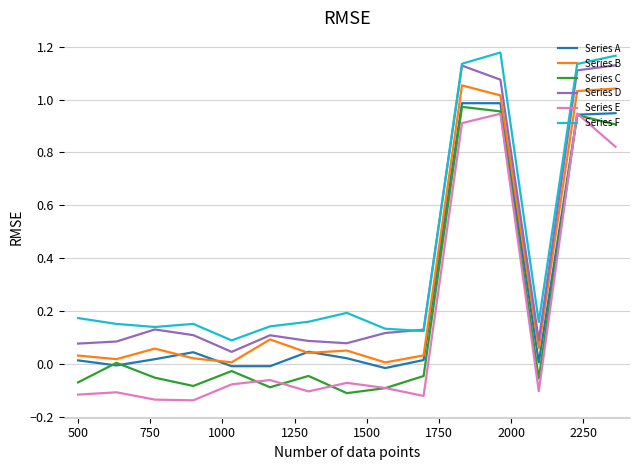

List the series in order of their overall mean, highest first.

Series F, Series D, Series B, Series A, Series C, Series E